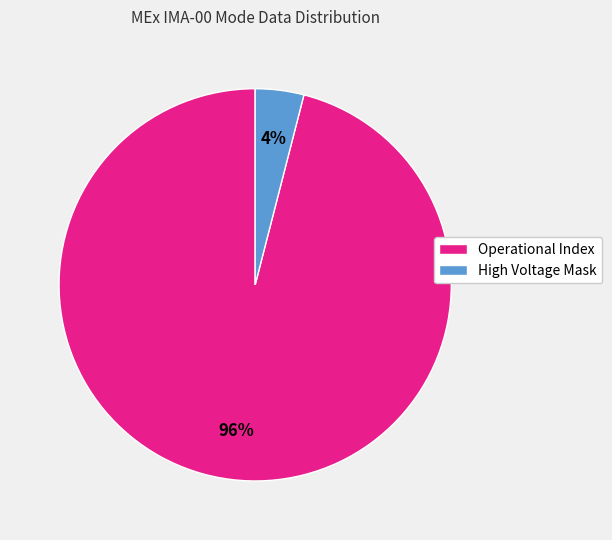

Do High Voltage Mask and Operational Index together represent more than half of the pie?

Yes